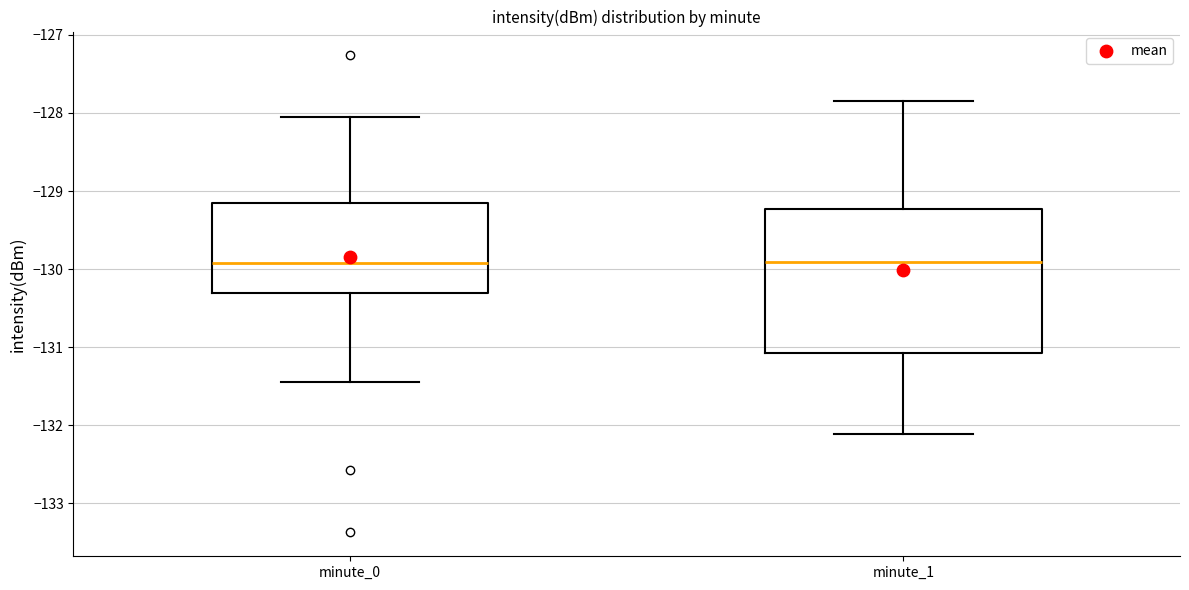

Where does the lower whisker of the box for minute_1 end on the y-axis? The values are not printed on the chart, so give them approximately, as read against the axis.

-132.1